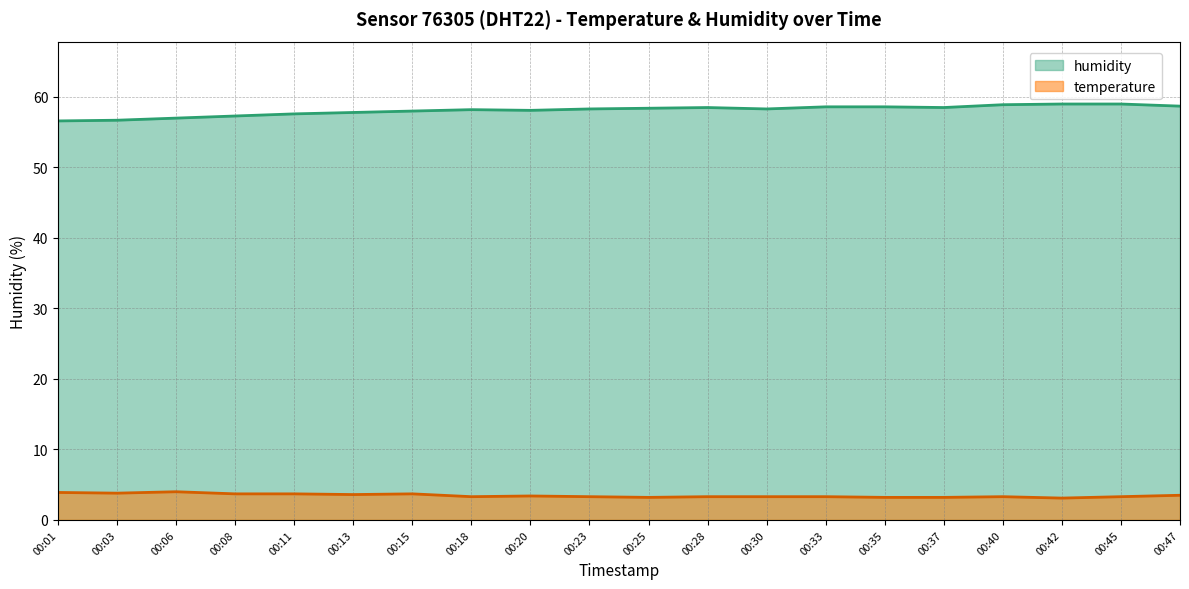

Reading left to right, list all the values displayed in this chart.

temperature: 00:01=3.9	00:03=3.8	00:06=4.0	00:08=3.7	00:11=3.7	00:13=3.6	00:15=3.7	00:18=3.3	00:20=3.4	00:23=3.3	00:25=3.2	00:28=3.3	00:30=3.3	00:33=3.3	00:35=3.2	00:37=3.2	00:40=3.3	00:42=3.1	00:45=3.3	00:47=3.5
humidity: 00:01=56.6	00:03=56.7	00:06=57.0	00:08=57.3	00:11=57.6	00:13=57.8	00:15=58.0	00:18=58.2	00:20=58.1	00:23=58.3	00:25=58.4	00:28=58.5	00:30=58.3	00:33=58.6	00:35=58.6	00:37=58.5	00:40=58.9	00:42=59.0	00:45=59.0	00:47=58.7